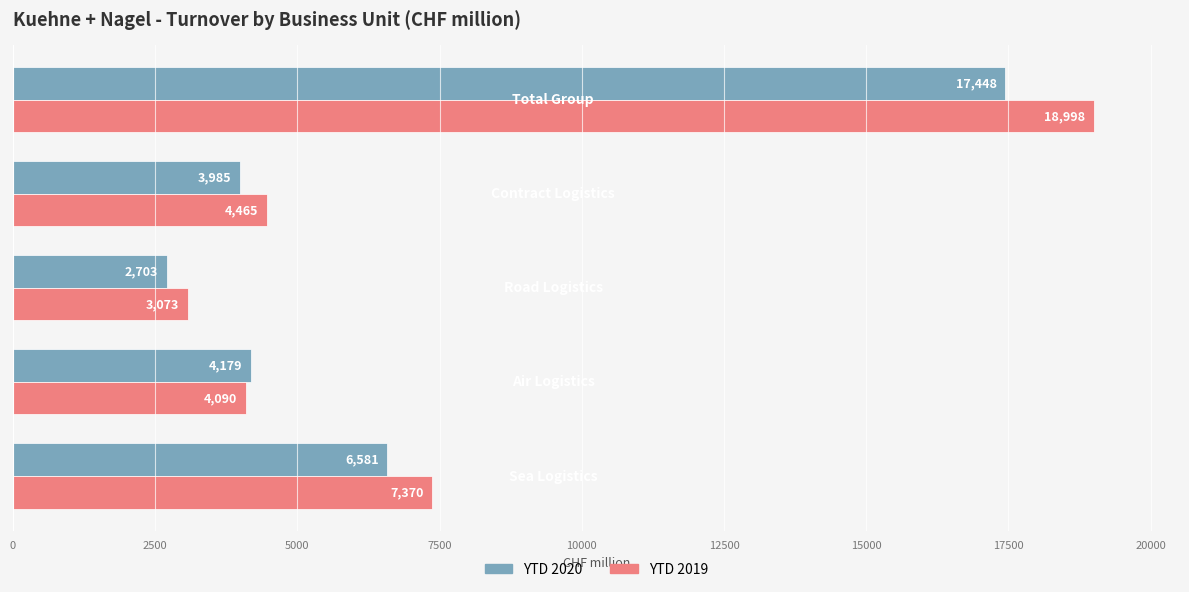

Which series has the largest total across all categories?

YTD 2019